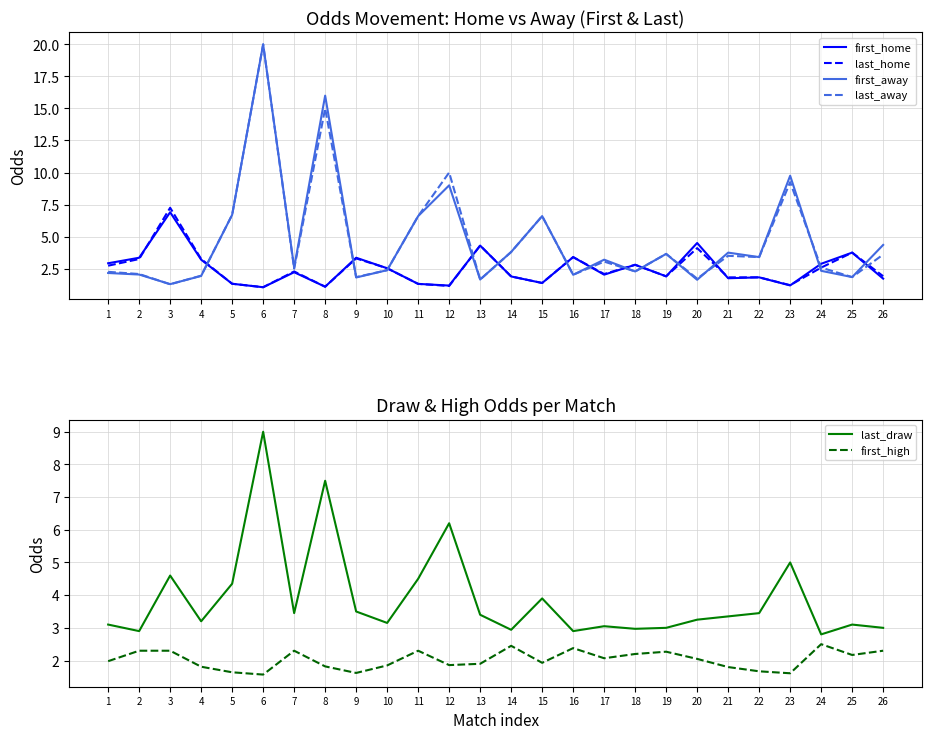

At which label is last_away closest to 10?

12